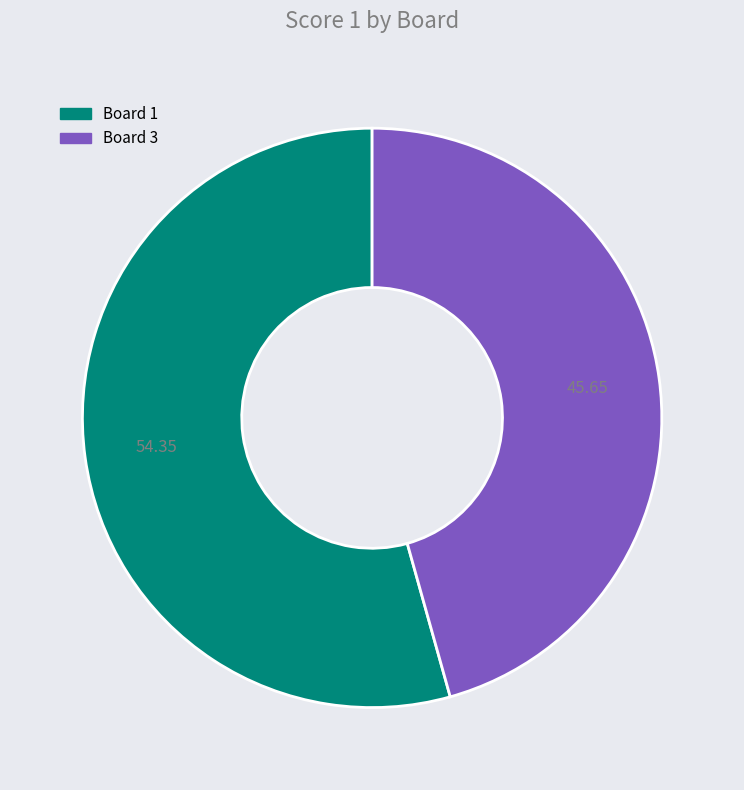

How many segments does this pie chart have?

2